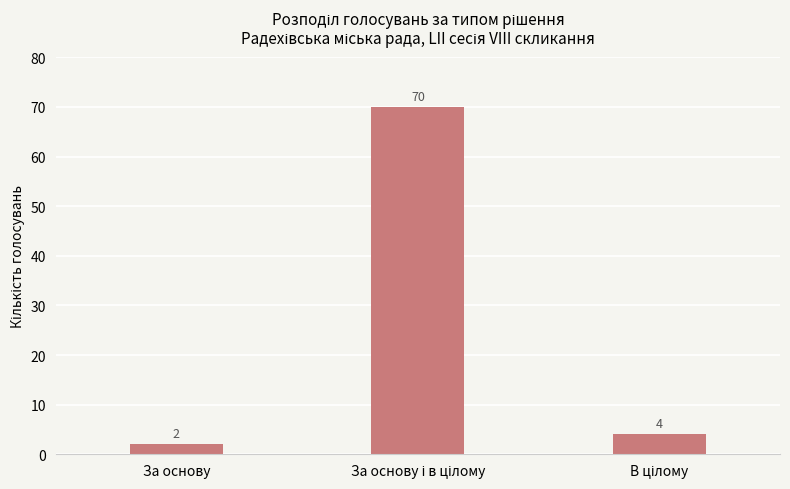

What is the difference between the maximum and minimum values?

68